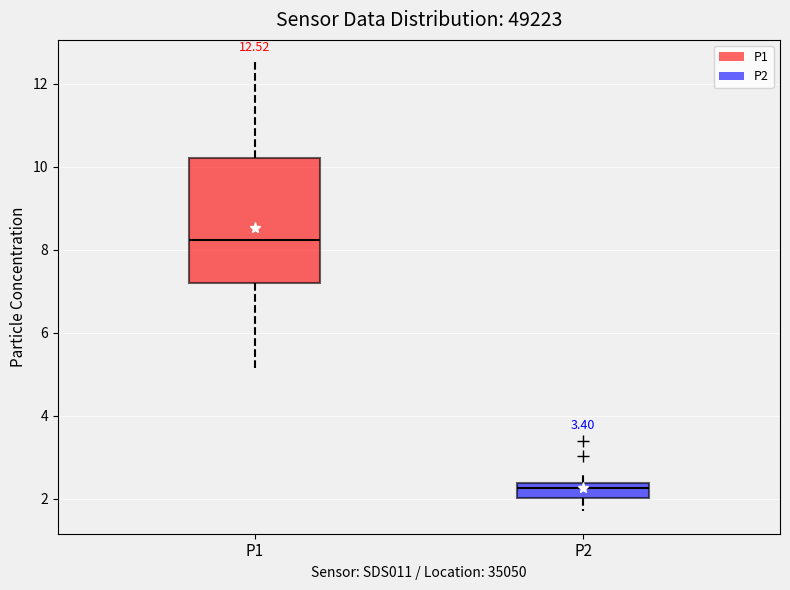

Which box has the lowest median line?

P2